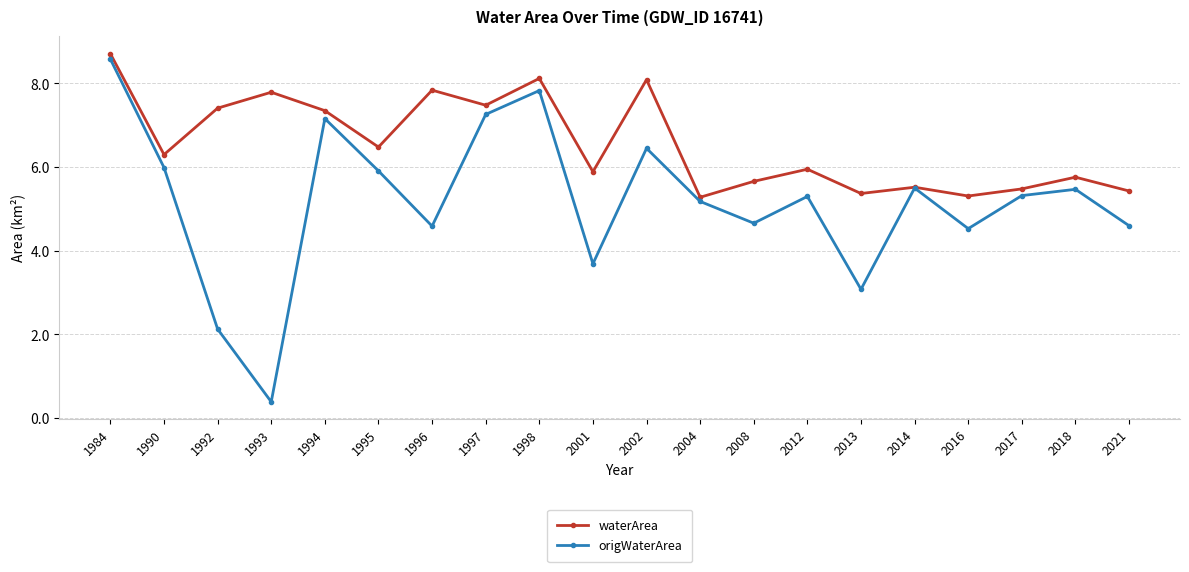

Which series has the widest spread of values?

origWaterArea